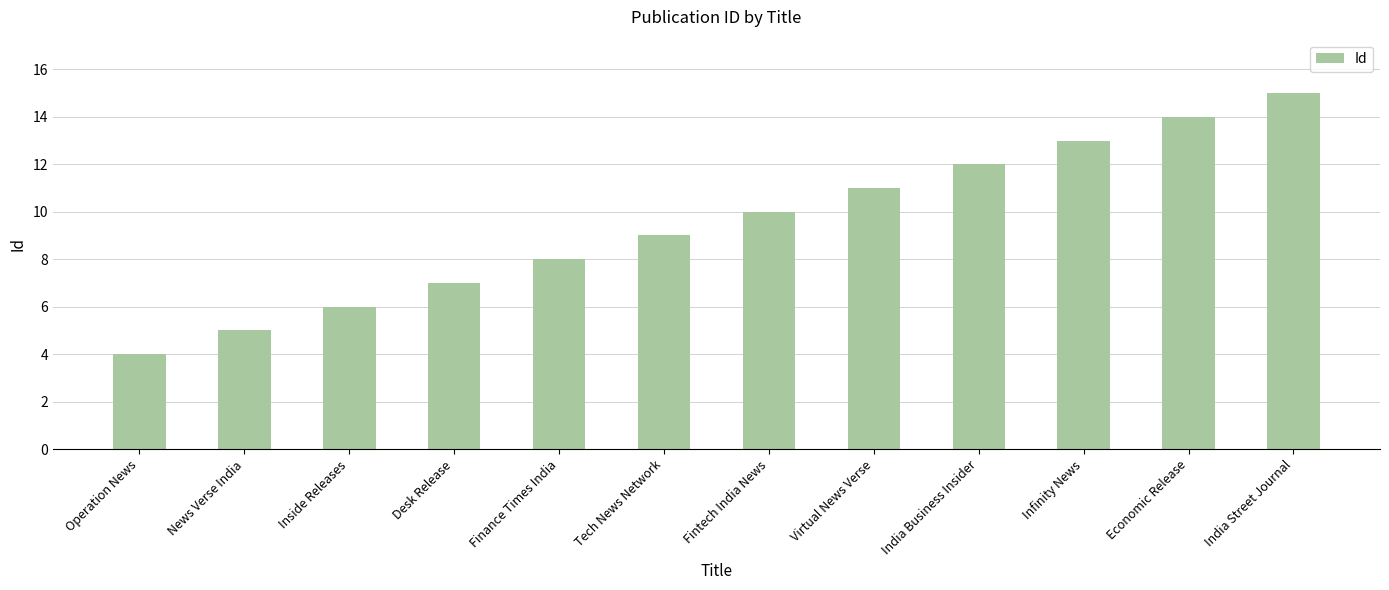

Count the number of data series in this chart.

1